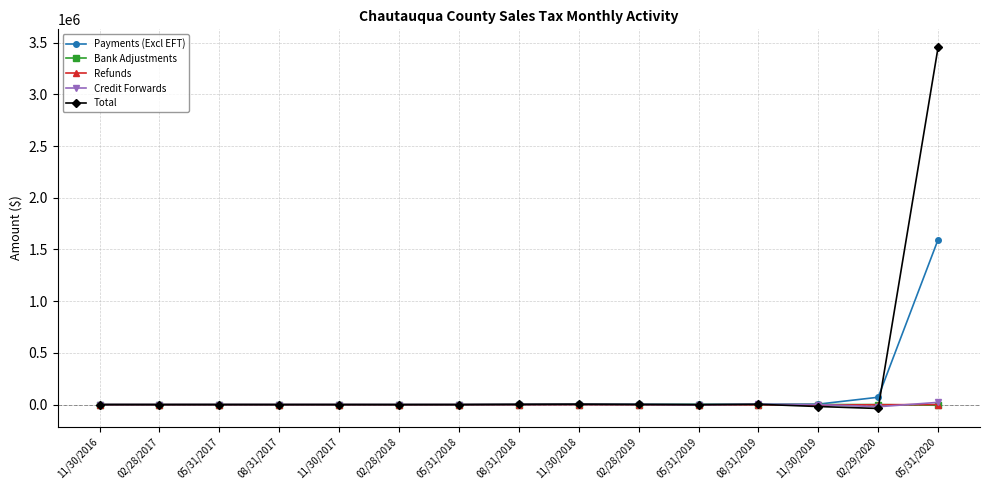

What is the difference between the maximum and minimum values in the Credit Forwards series?

42406.1